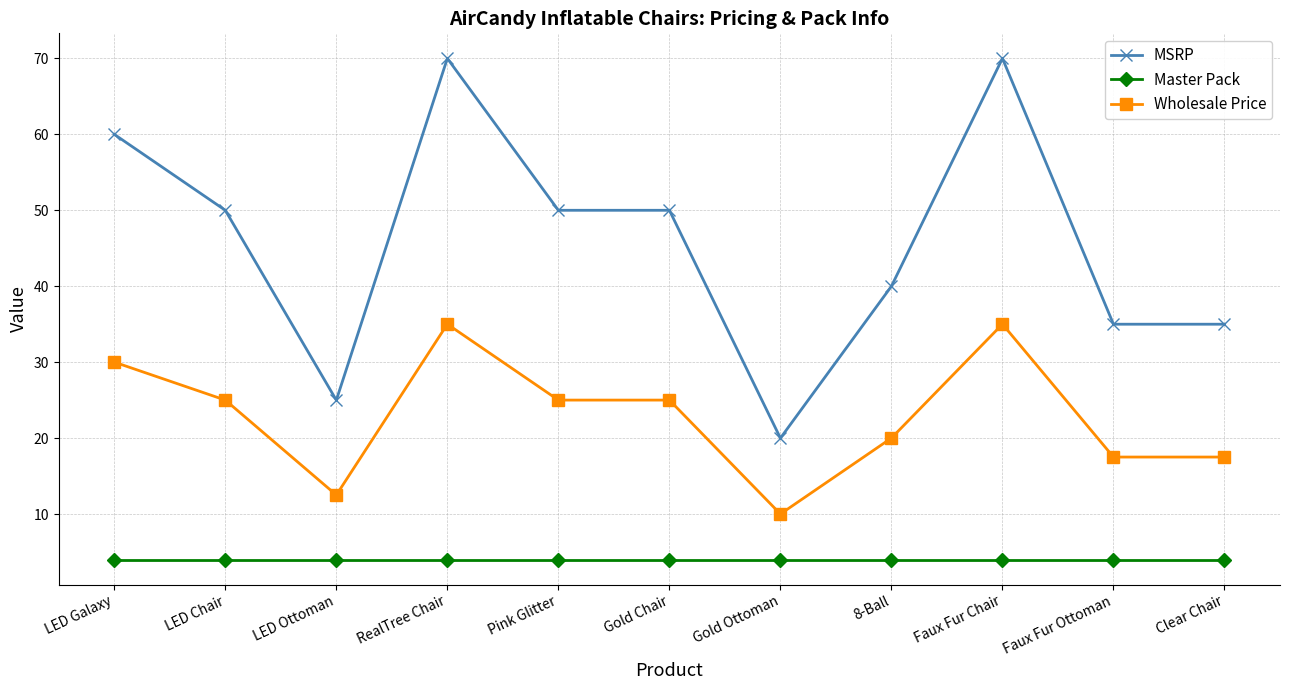

The value of MSRP at Clear Chair is 35.0. True or false?

True